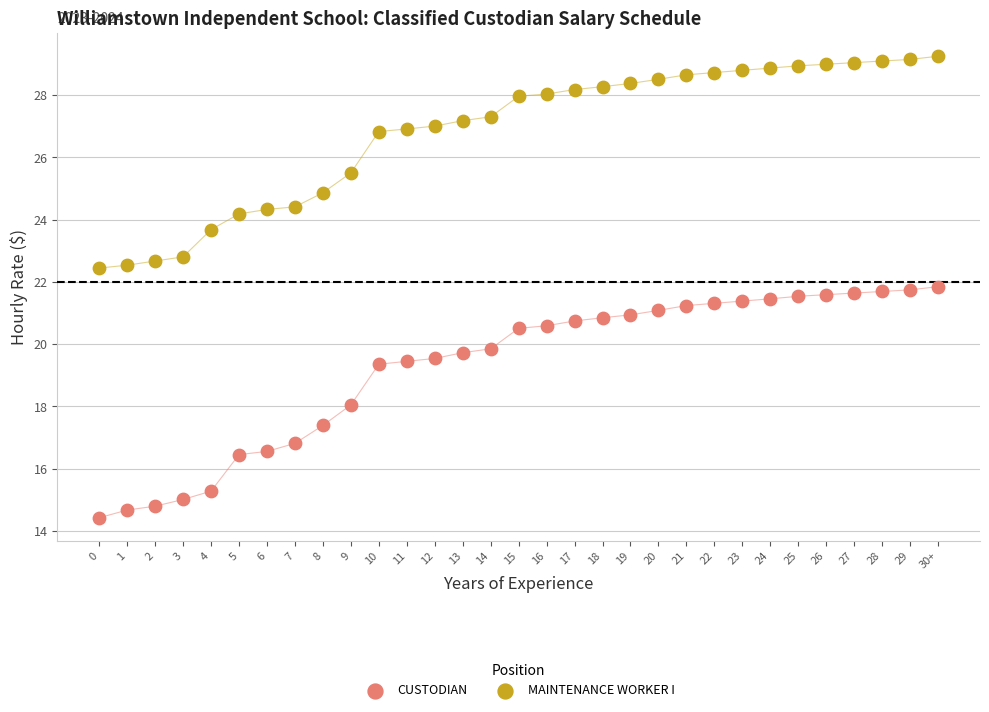

What are all the series names shown in the legend?

CUSTODIAN, MAINTENANCE WORKER I